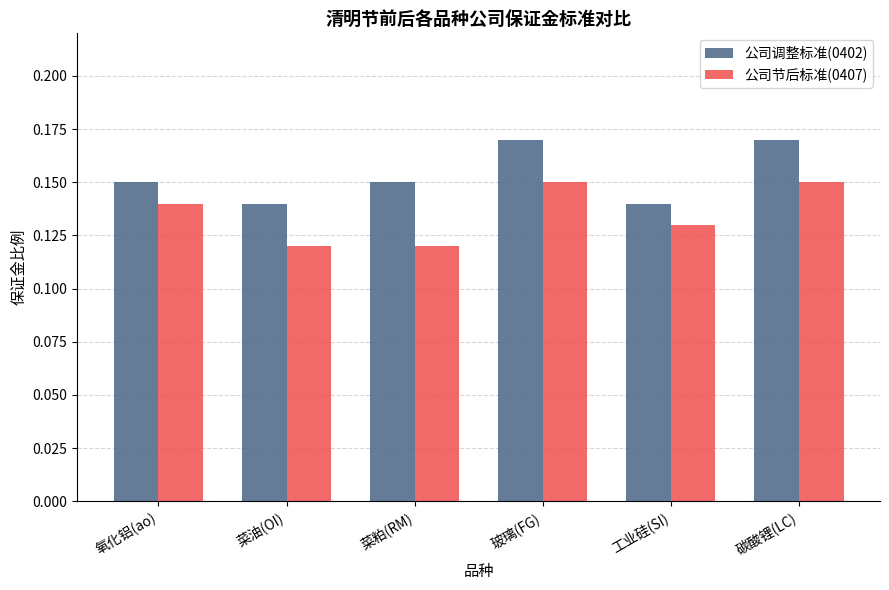

What is the sum of the 公司节后标准(0407) values at 玻璃(FG) and 碳酸锂(LC)?

0.3